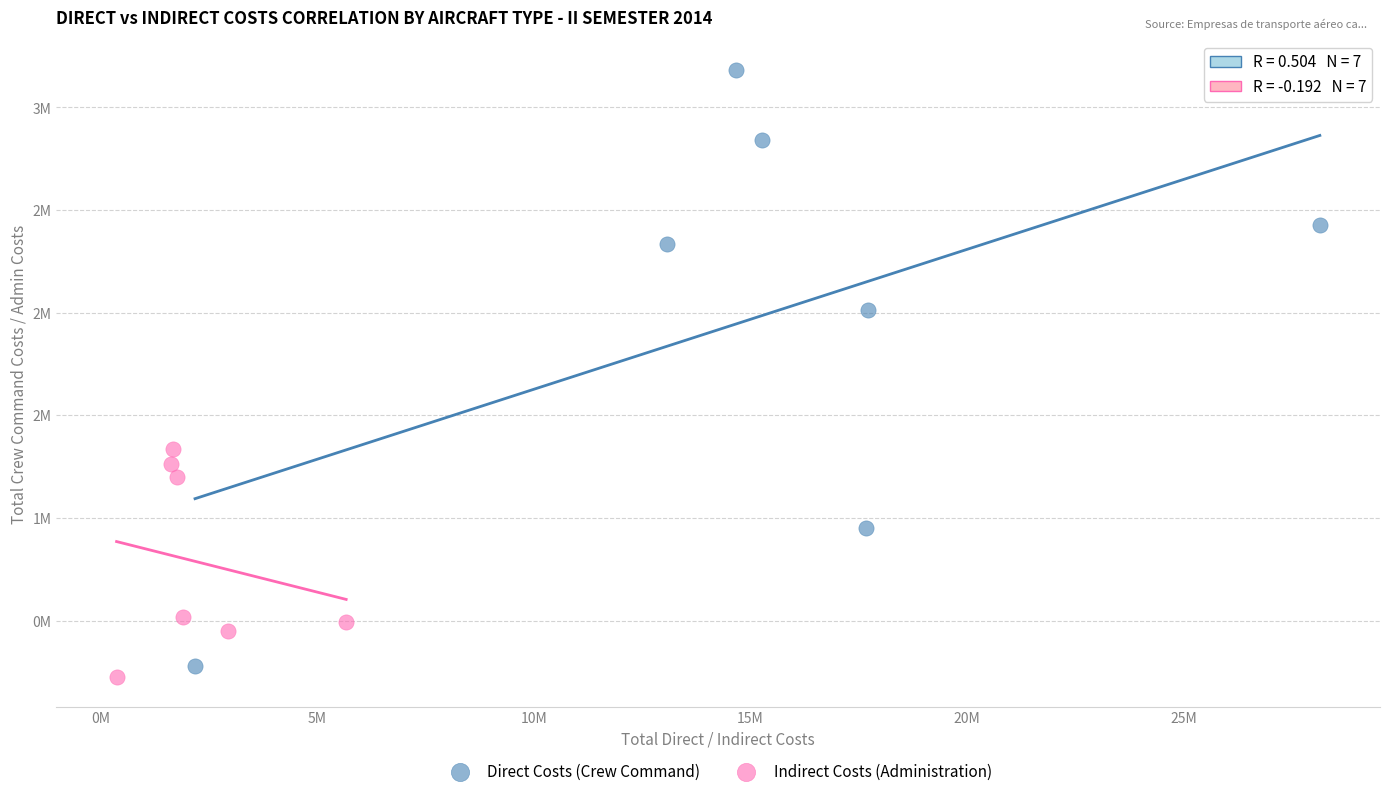

What are all the series names shown in the legend?

Direct Costs (Crew Command), Indirect Costs (Administration)